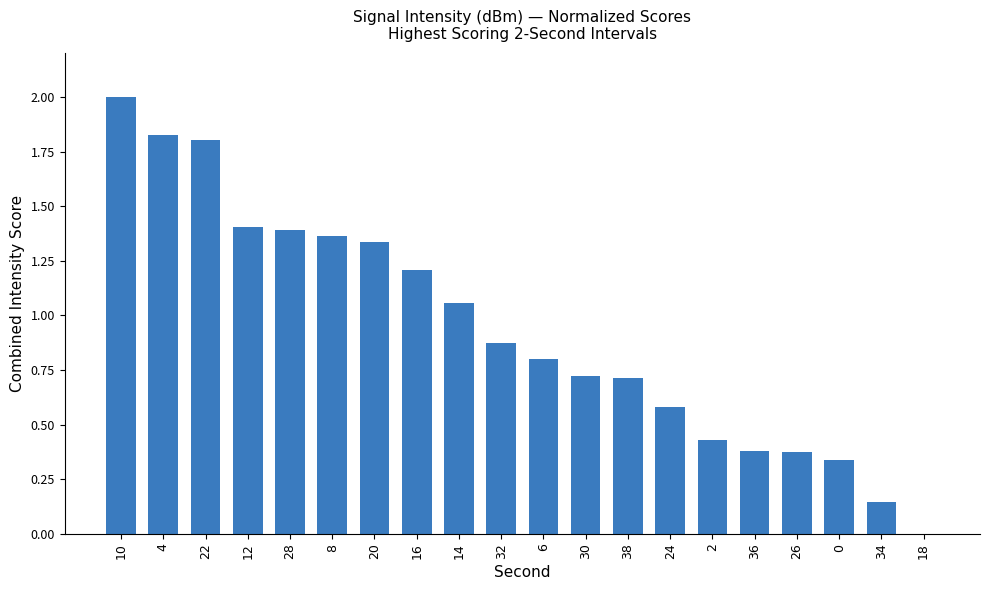

What is the sum of the values at 36 and 22?

2.2